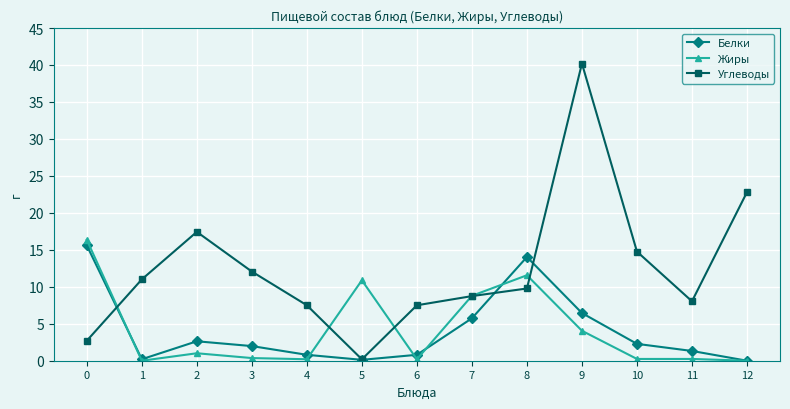

The Углеводы series shows 10.4 at 6. True or false?

False